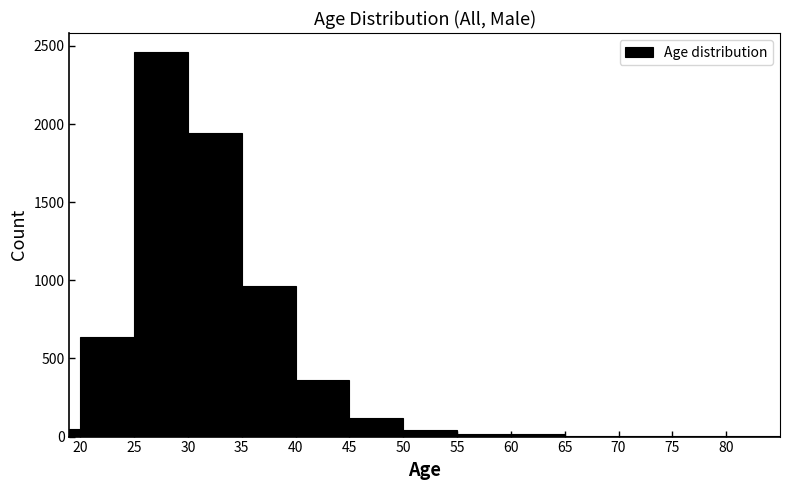

Around what value on the x-axis is the tallest bar? Give the approximate position of its centre, as read against the axis.

27.5